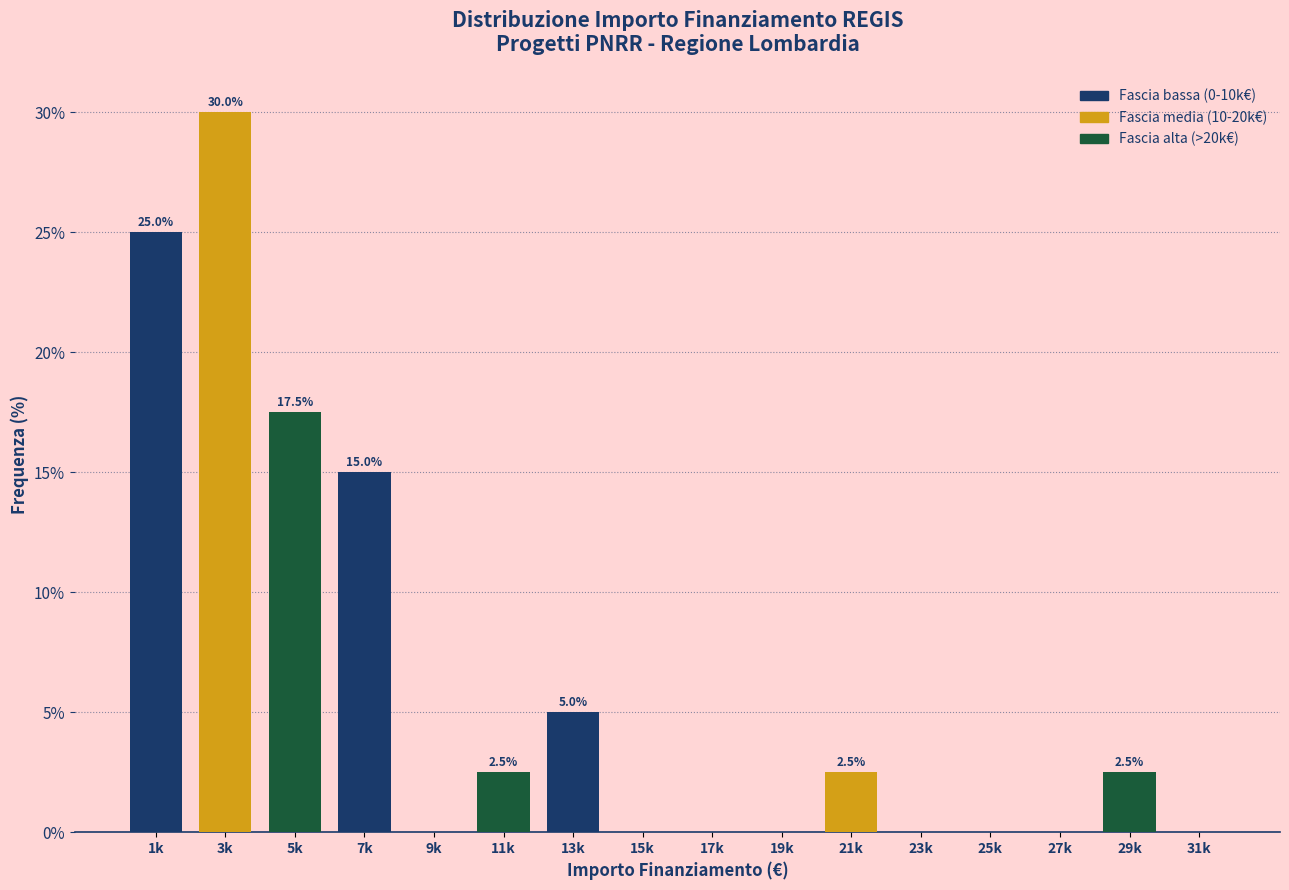

Reading left to right, what are all the values shown in this chart?

1k=25.0	3k=30.0	5k=17.5	7k=15.0	9k=0.0	11k=2.5	13k=5.0	15k=0.0	17k=0.0	19k=0.0	21k=2.5	23k=0.0	25k=0.0	27k=0.0	29k=2.5	31k=0.0